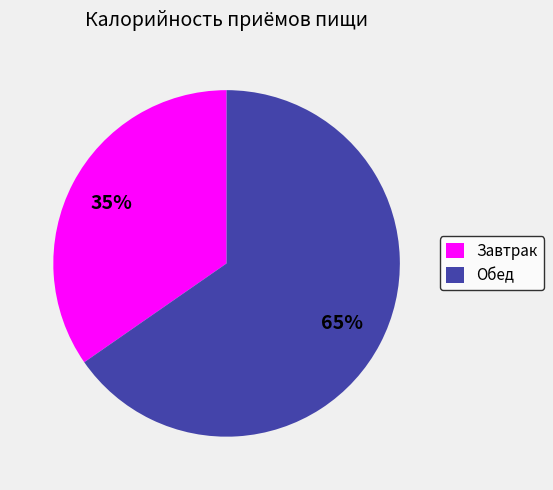

Rank the categories by value from lowest to highest.

Завтрак, Обед